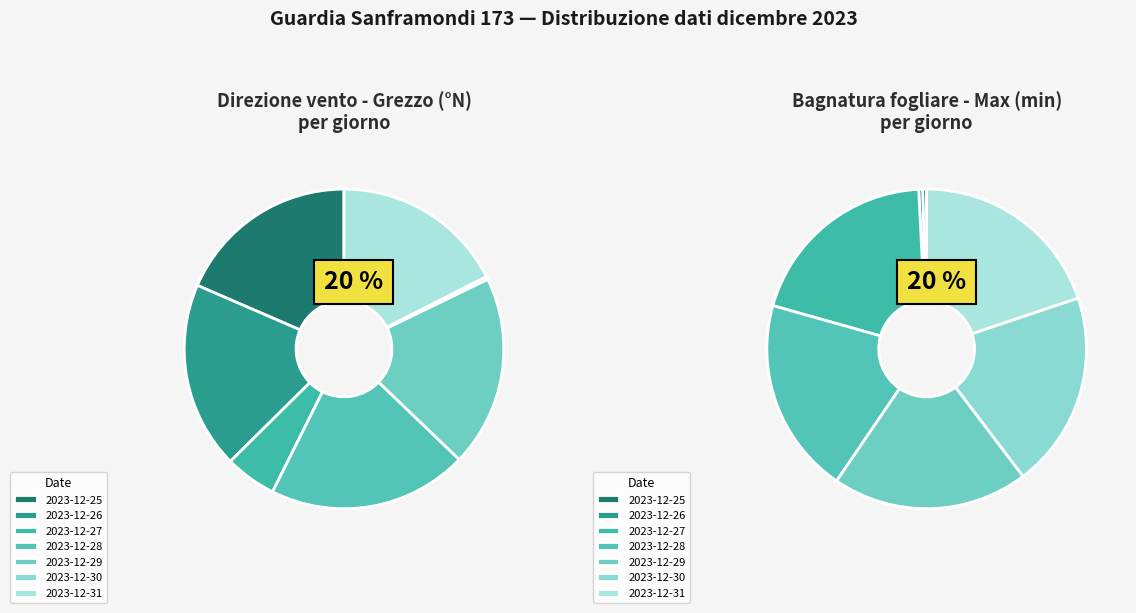

What is the smallest slice in the pie chart?

2023-12-30